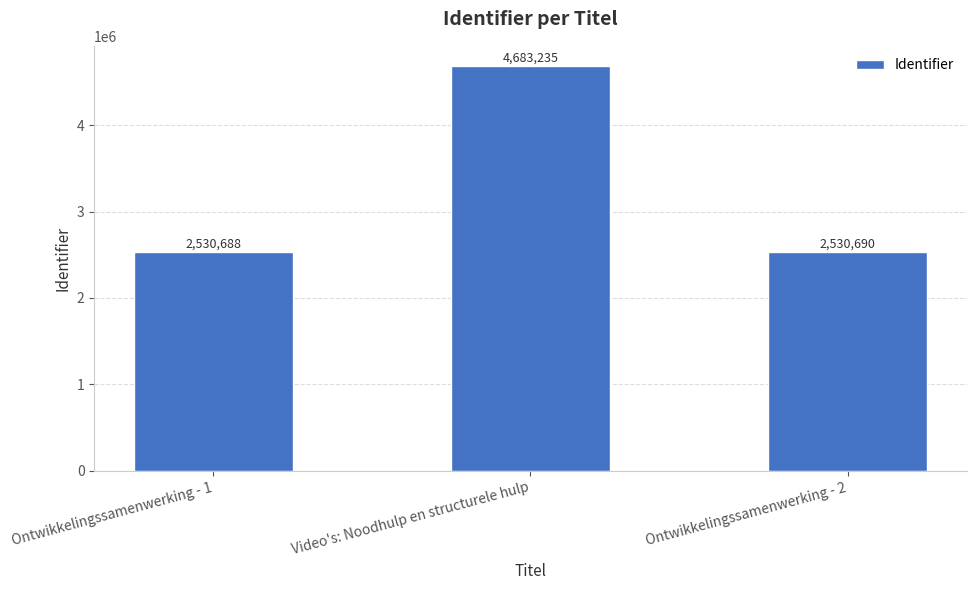

At which label does the data first exceed 2530690?

Video's: Noodhulp en structurele hulp